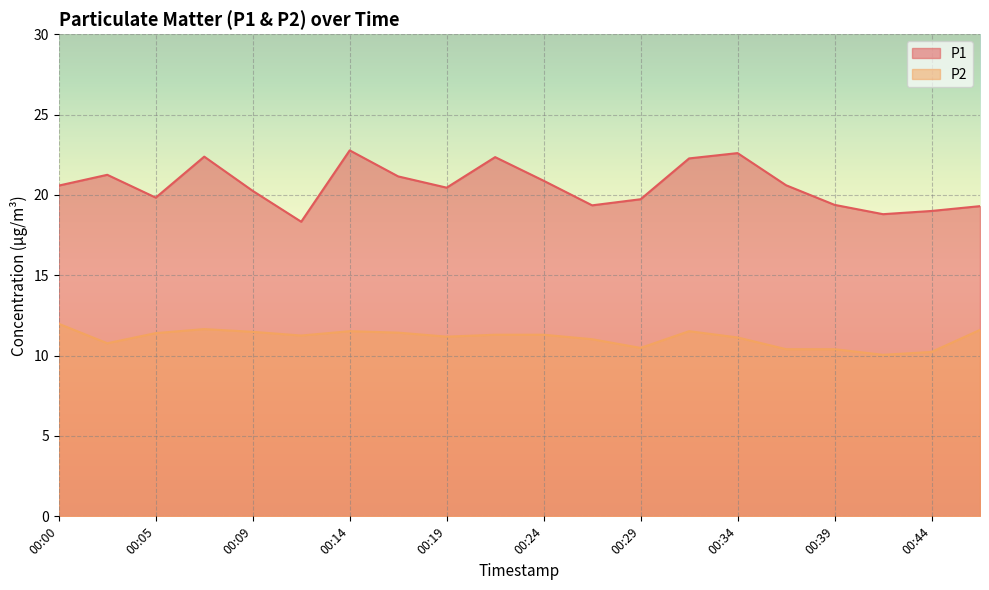

What is the difference between the maximum and minimum values in the P2 series?

1.9